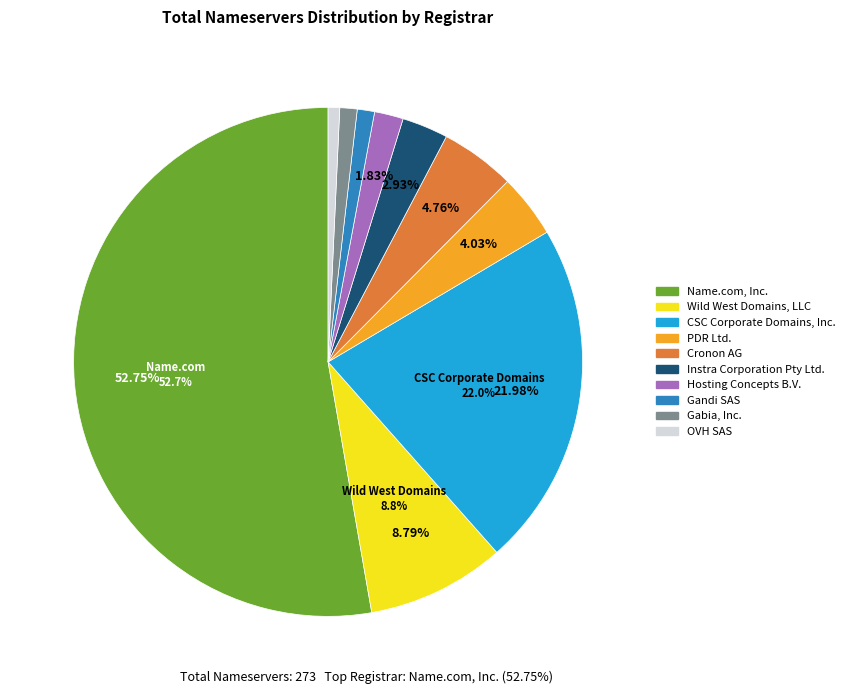

Which slice represents more than half of the pie?

Name.com, Inc.